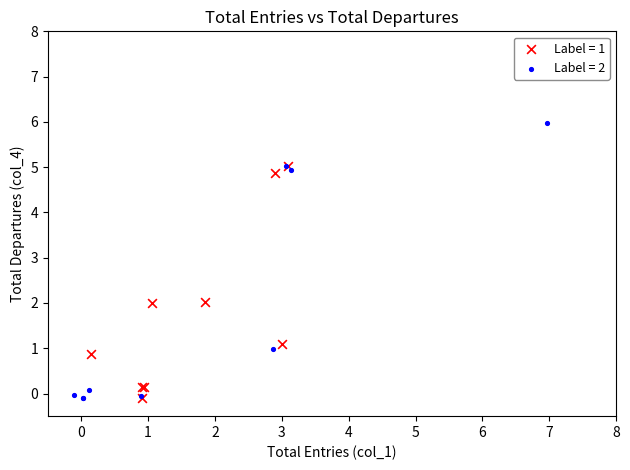

Which series reaches the maximum Y coordinate?

Label = 2